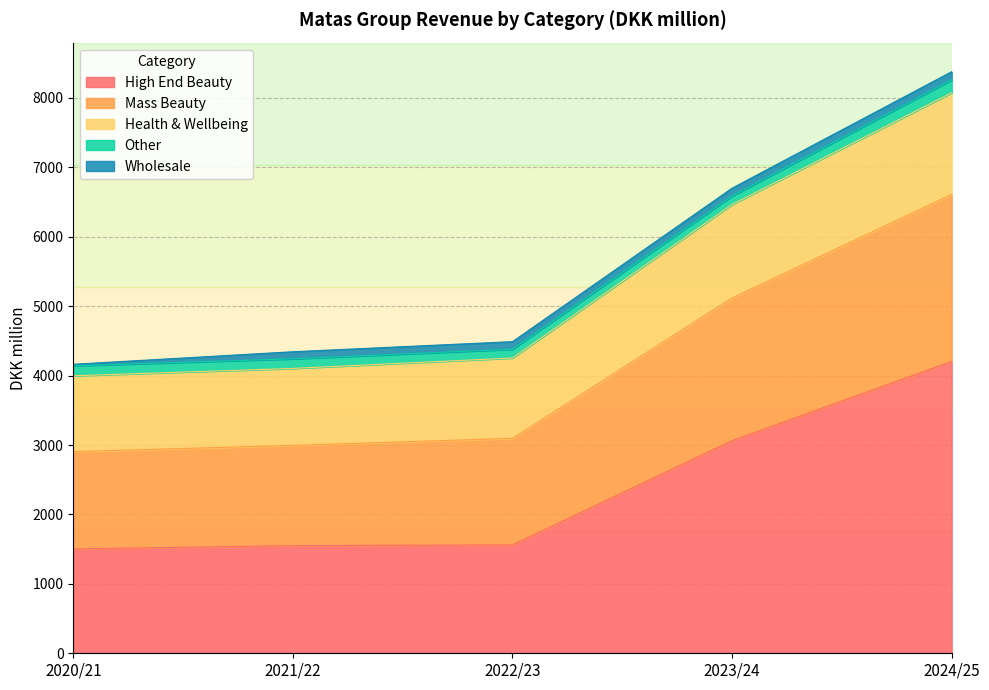

True or false: High End Beauty has more than 1 interior local peaks.

False